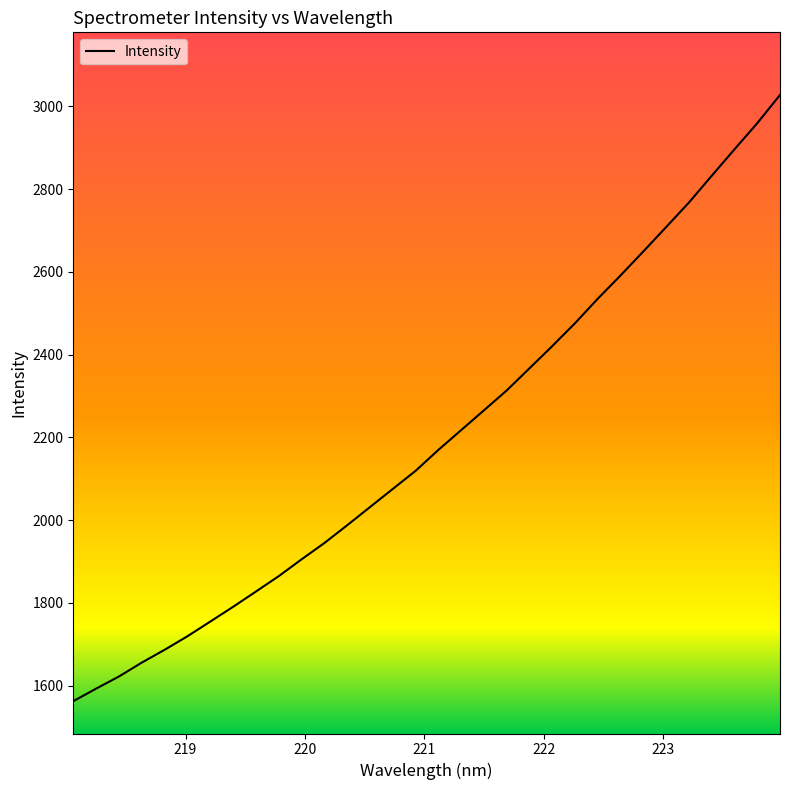

Count the number of categories in the chart.

32